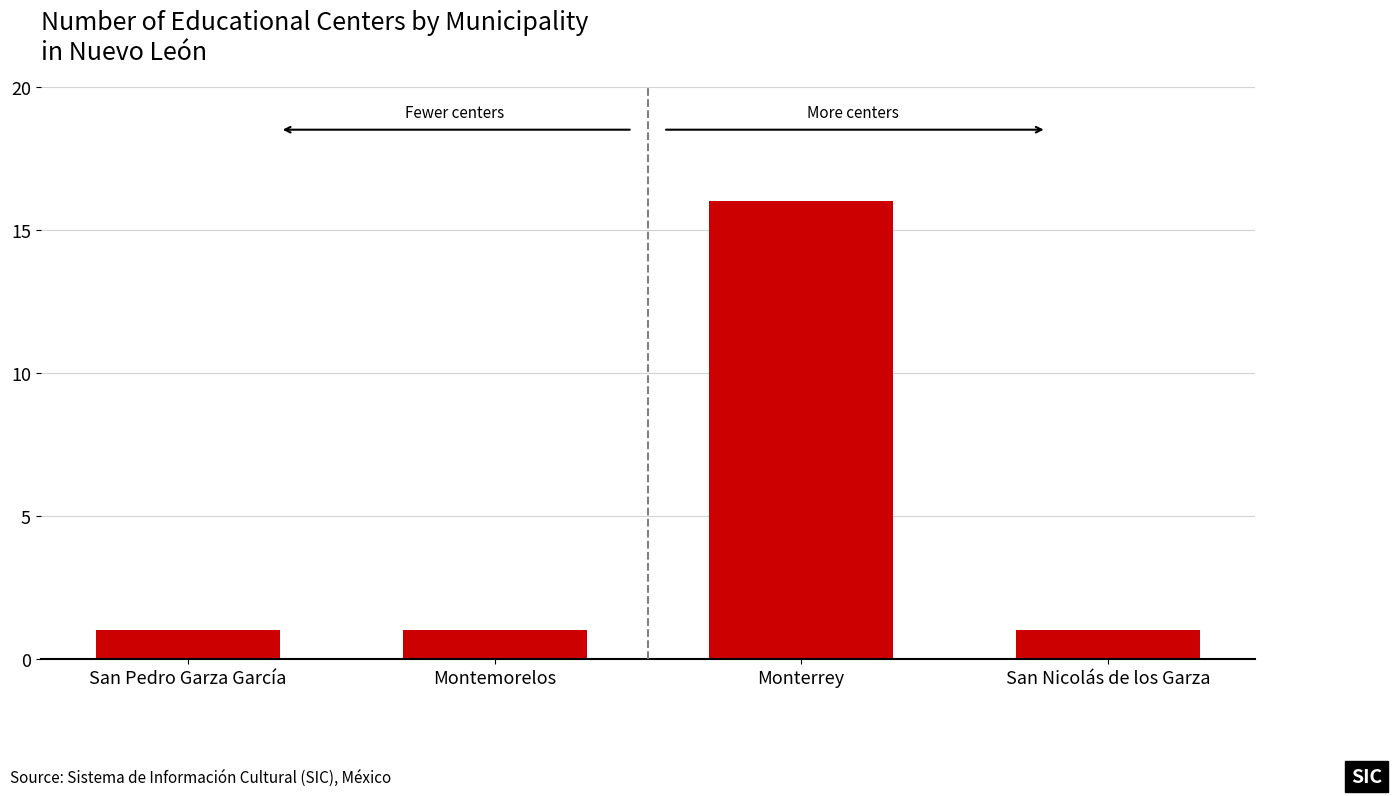

At which category does the chart reach its peak across all series?

Monterrey